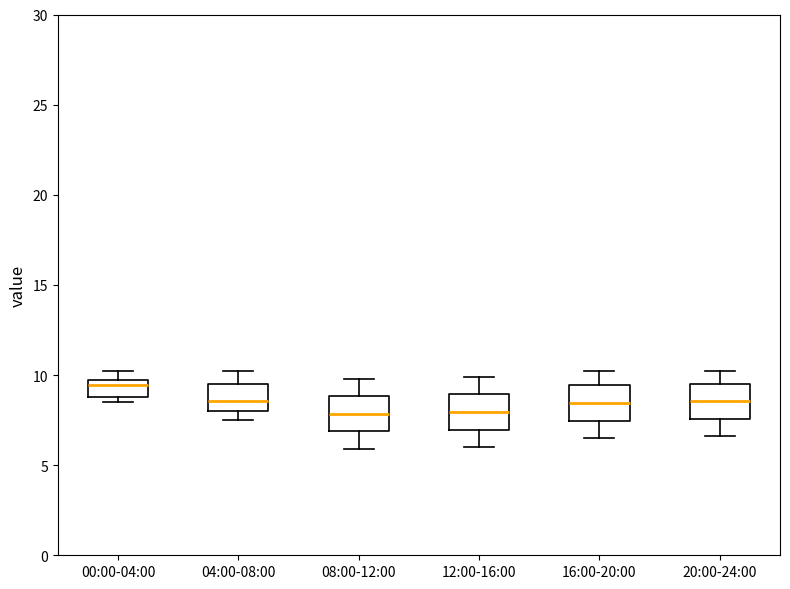

Where is the lower edge of the box for 04:00-08:00 on the y-axis? The values are not printed on the chart, so give them approximately, as read against the axis.

8.0